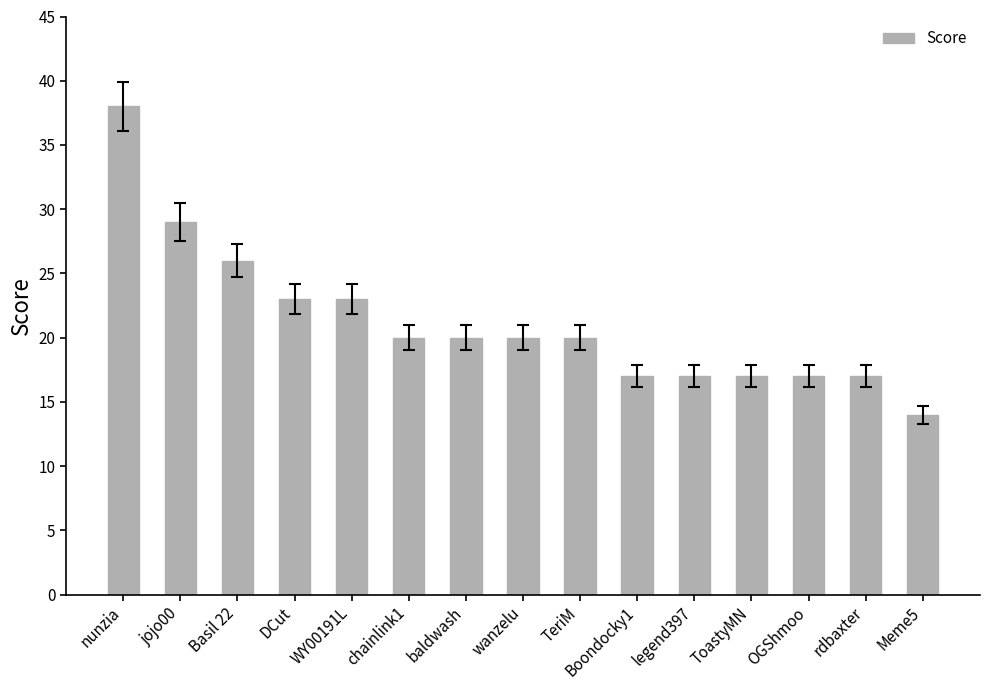

Reading left to right, transcribe all the data shown in this chart.

38	29	26	23	23	20	20	20	20	17	17	17	17	17	14